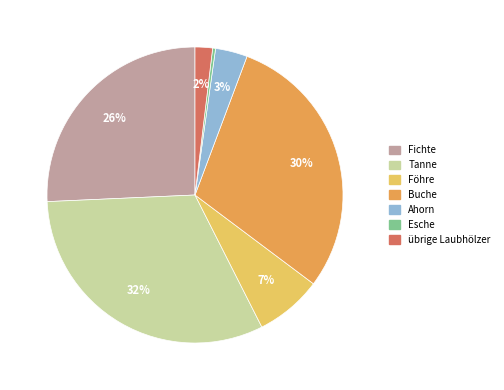

How many segments does this pie chart have?

7